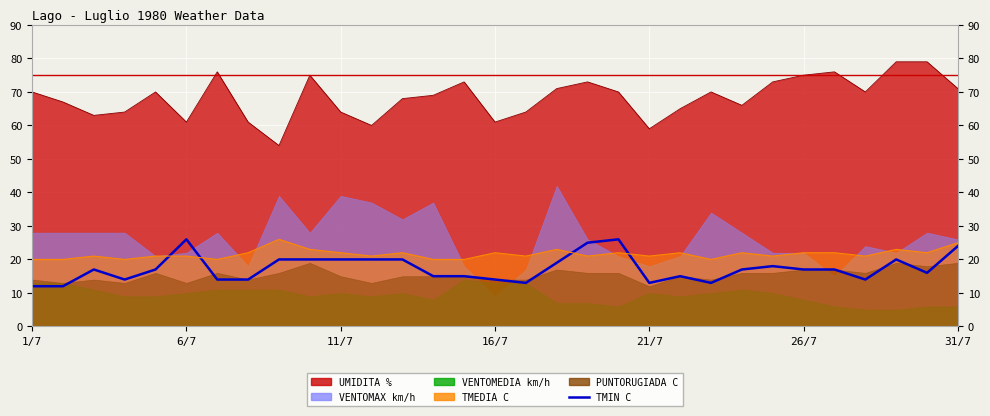

What is the sum of all values?

537